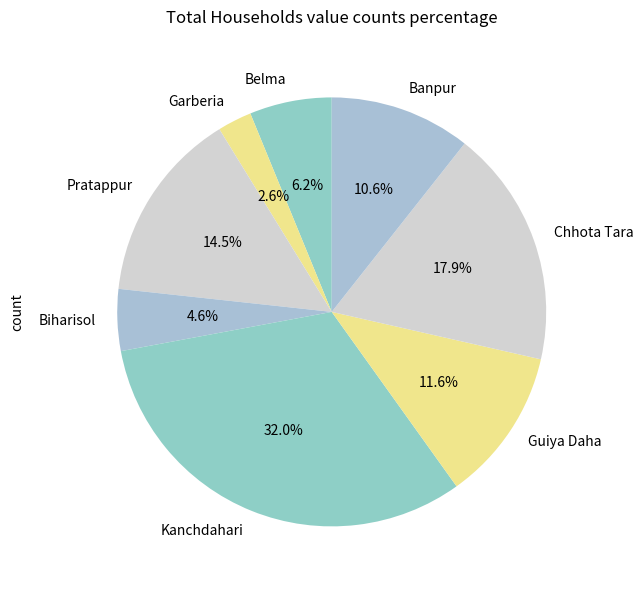

What portion of the pie excludes Banpur?

89.4%